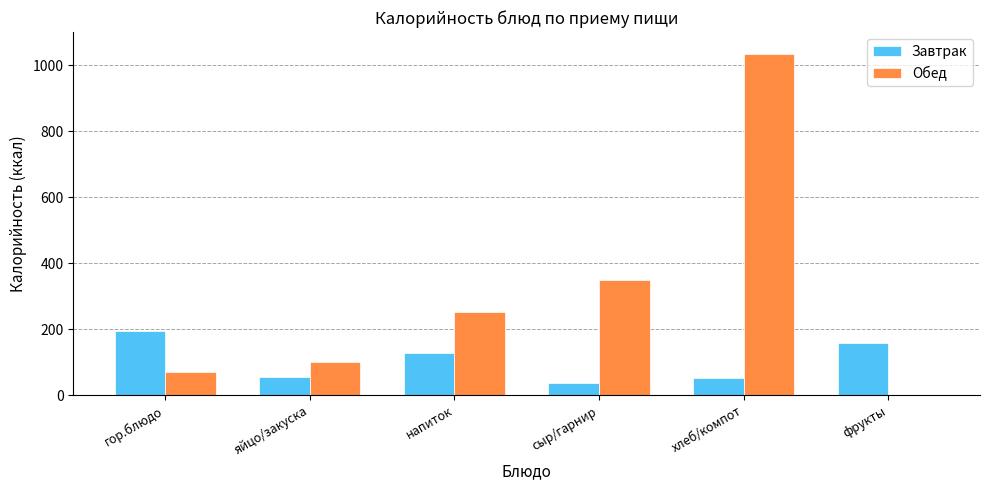

What is the sum of the Обед values at гор.блюдо and яйцо/закуска?

171